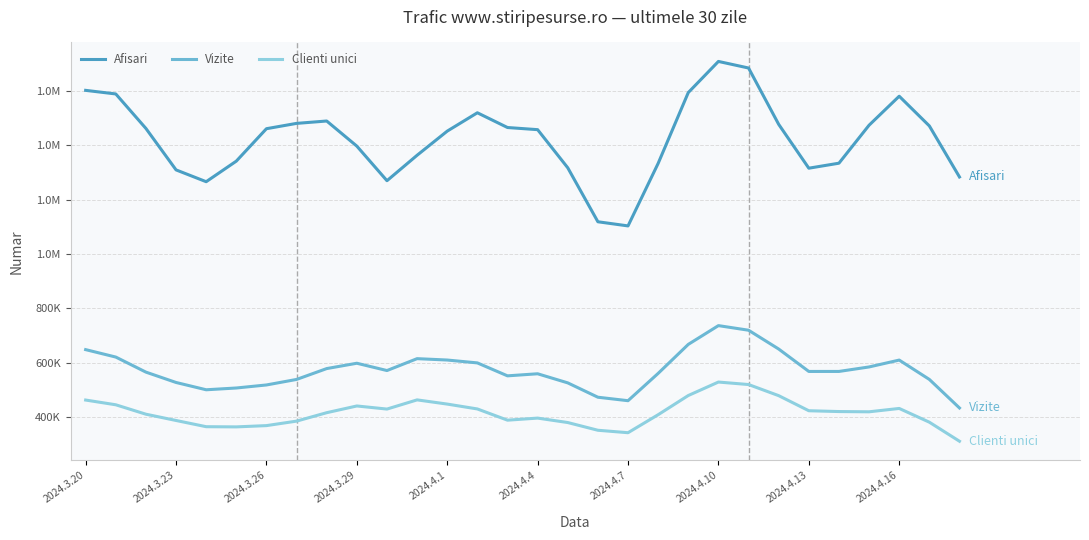

Does the chart have visible grid lines?

Yes